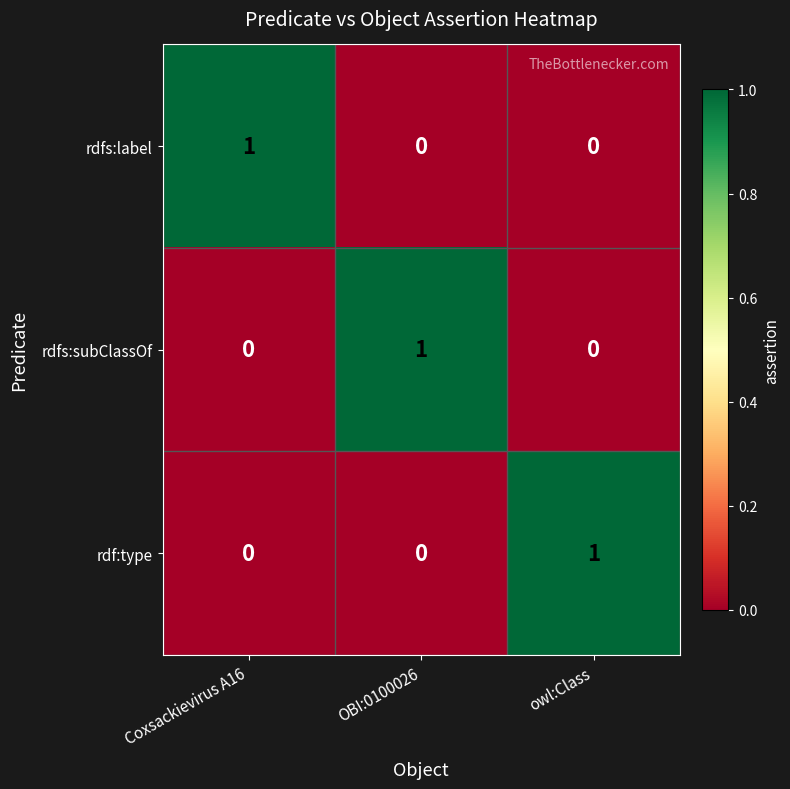

At which label does rdf:type reach its peak?

owl:Class